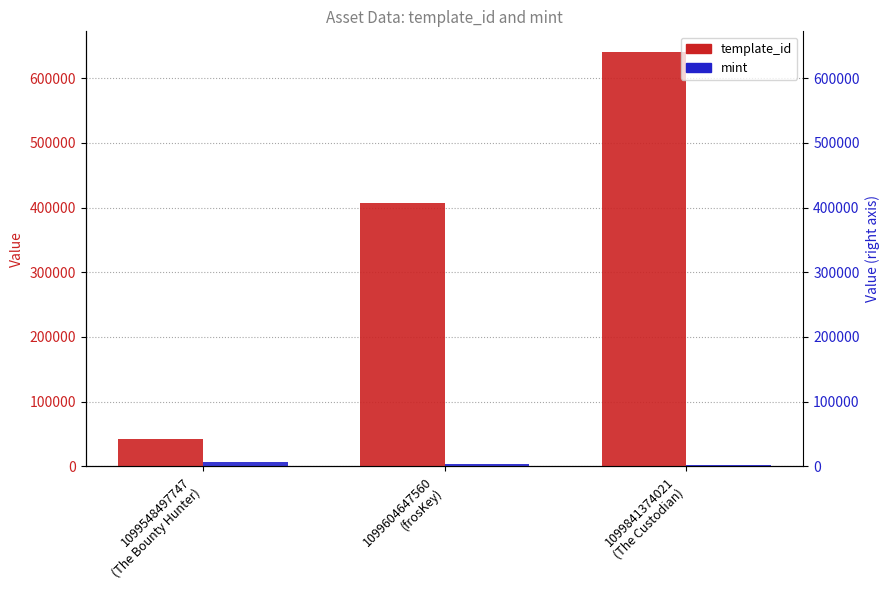

How many data points in mint are less than 3101?

1